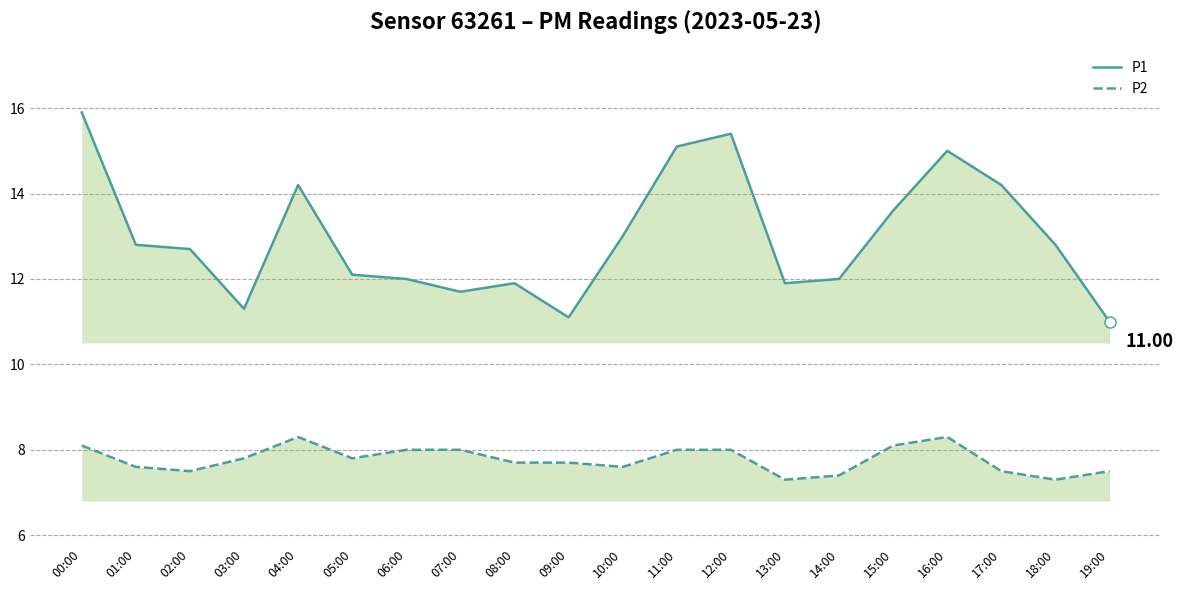

Where is the first local maximum for P2?

04:00